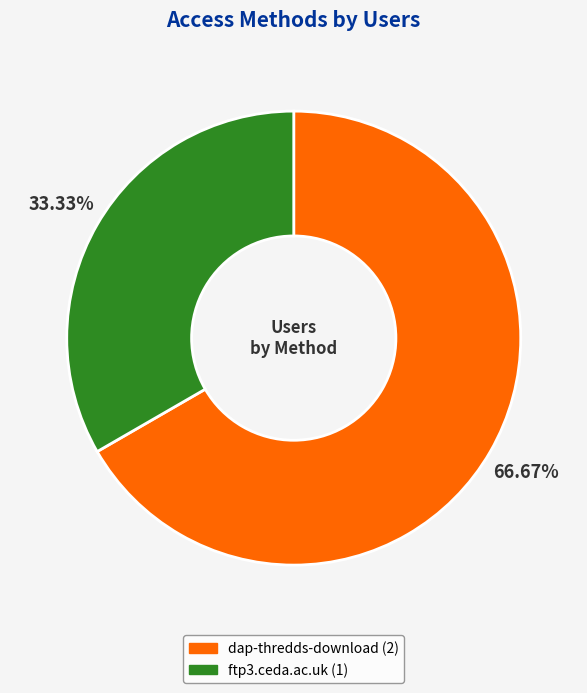

How many slices are in this pie chart?

2